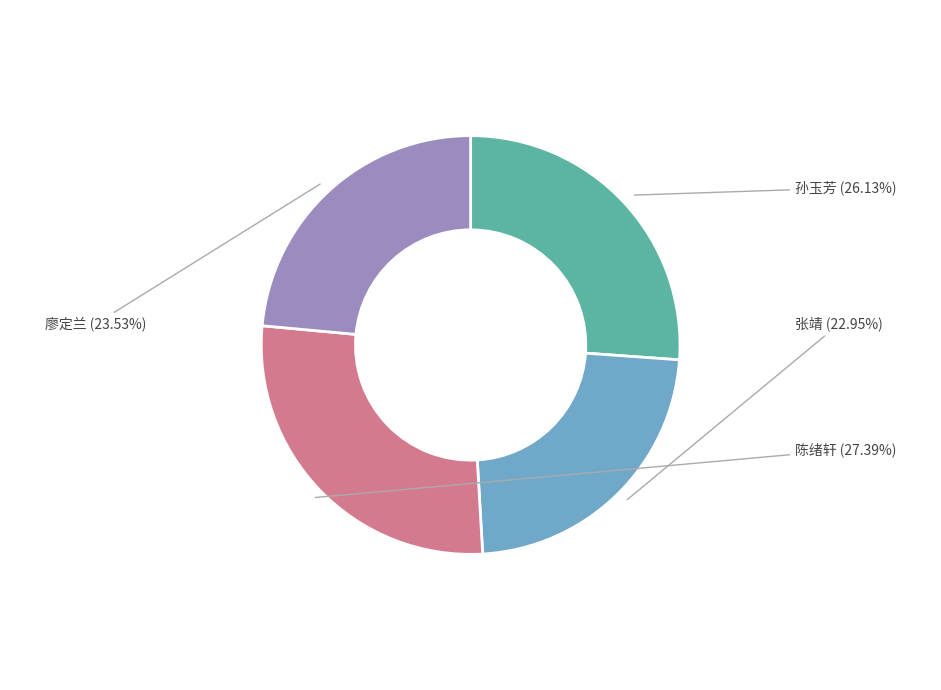

What is the largest slice in the pie chart?

陈绪轩